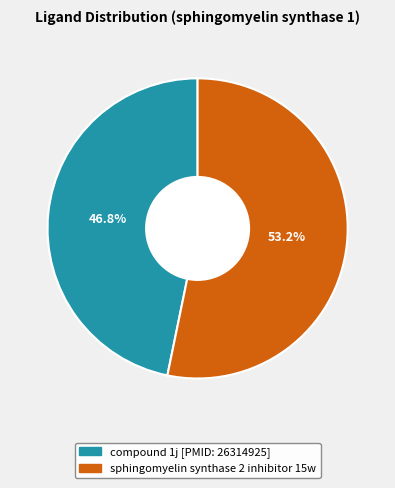

Which has a higher value, compound 1j [PMID: 26314925] or sphingomyelin synthase 2 inhibitor 15w?

sphingomyelin synthase 2 inhibitor 15w